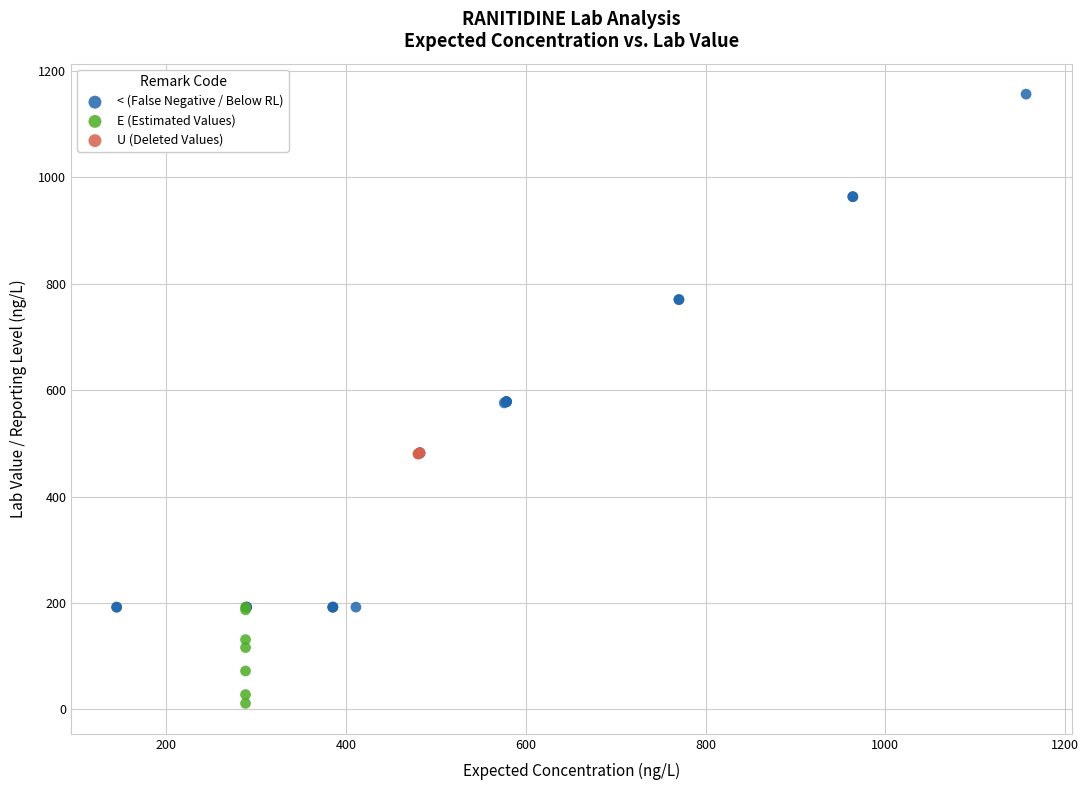

Which series has the widest spread of Y values?

< (False Negative / Below RL)